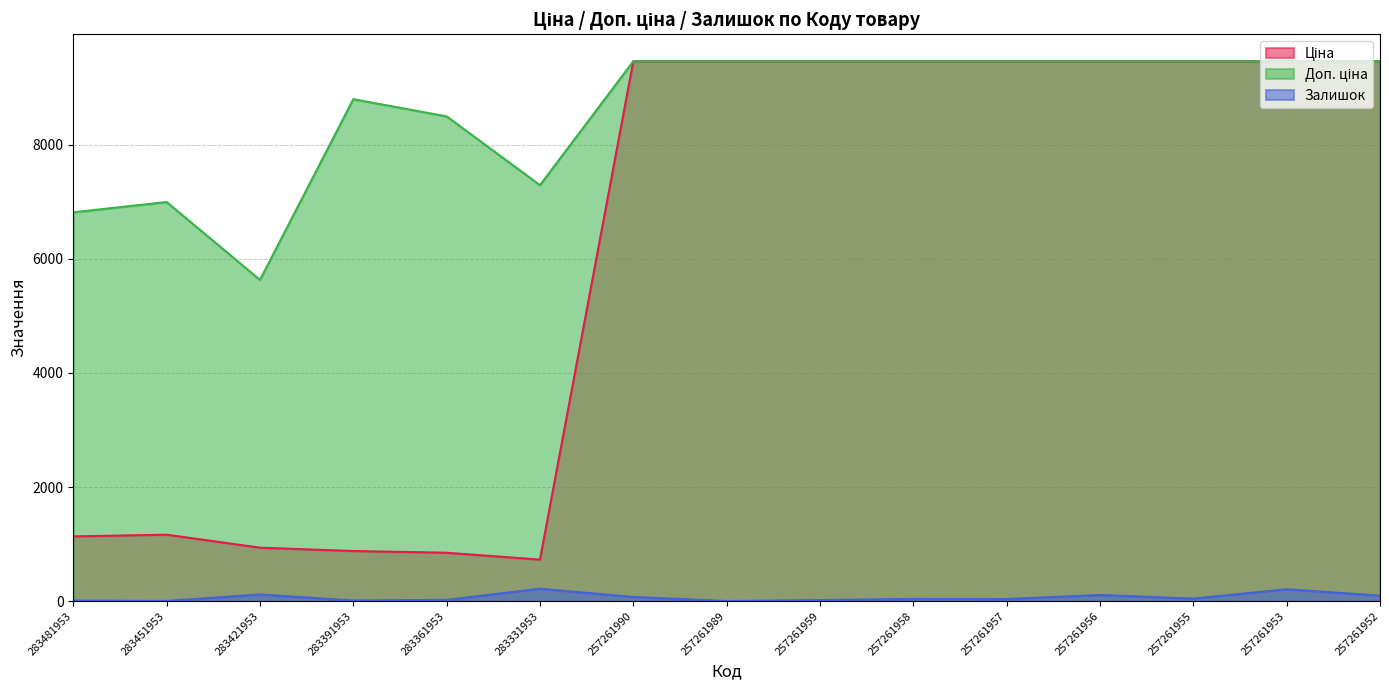

The value of Ціна at 283451953 is 1165.6. True or false?

True